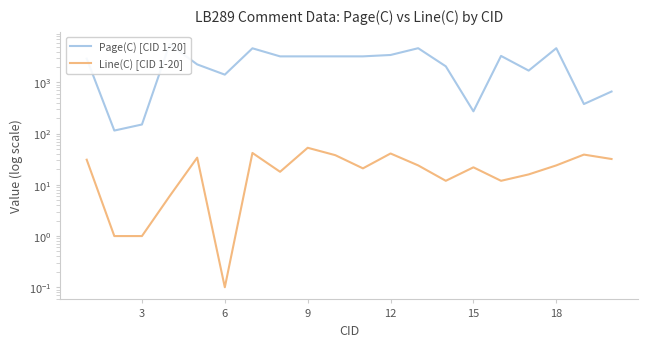

True or false: Line(C) [CID 1-20] and Page(C) [CID 1-20] intersect in this chart.

False